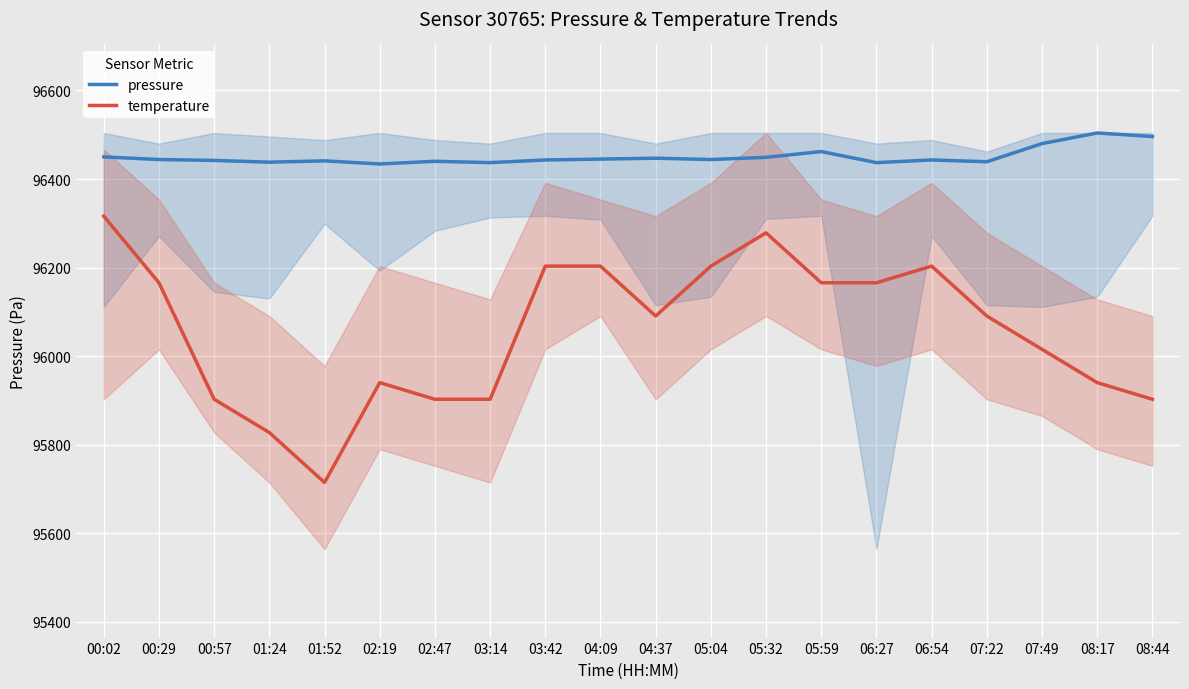

Between 01:52 and 03:14, which is larger?

01:52